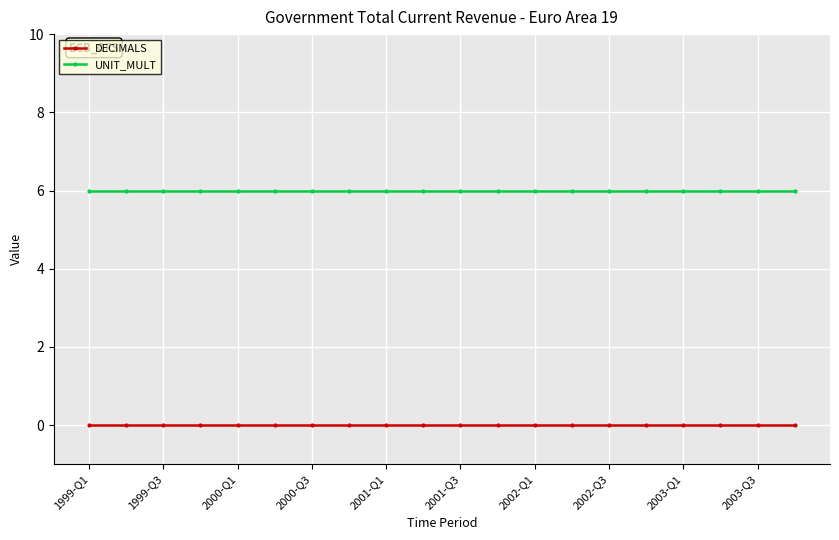

Does the chart display data point markers on the line(s)?

Yes